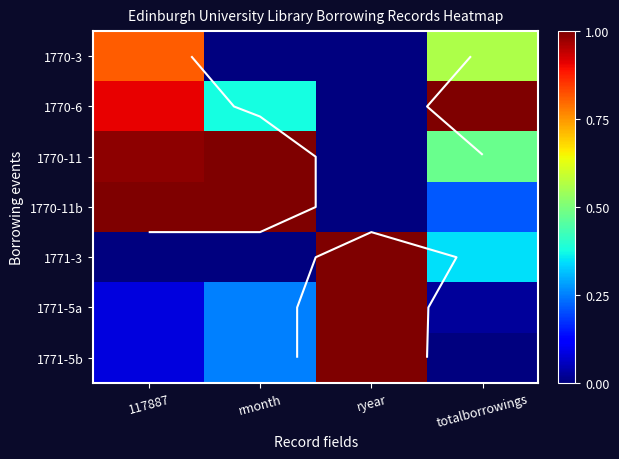

What is the difference between the maximum and second lowest values in the 1770-11b series?

0.8